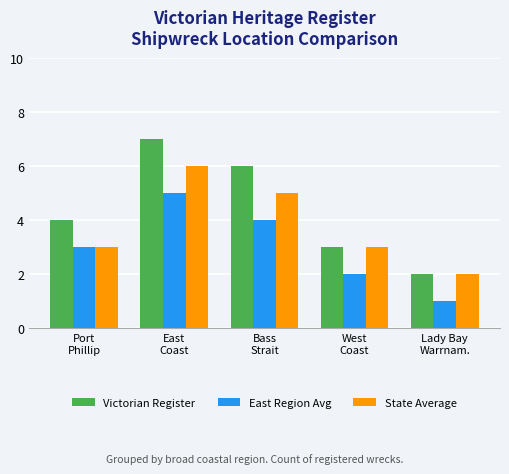

What is the sum of all East Region Avg values?

15